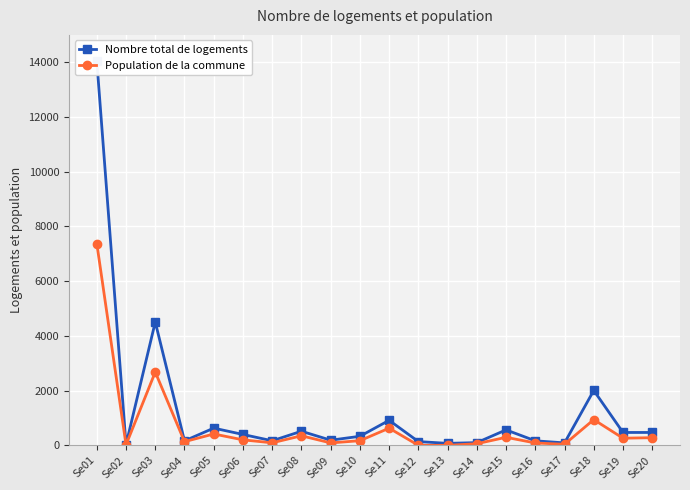

What is the value of the Population de la commune point at the 1st from the left?

7376